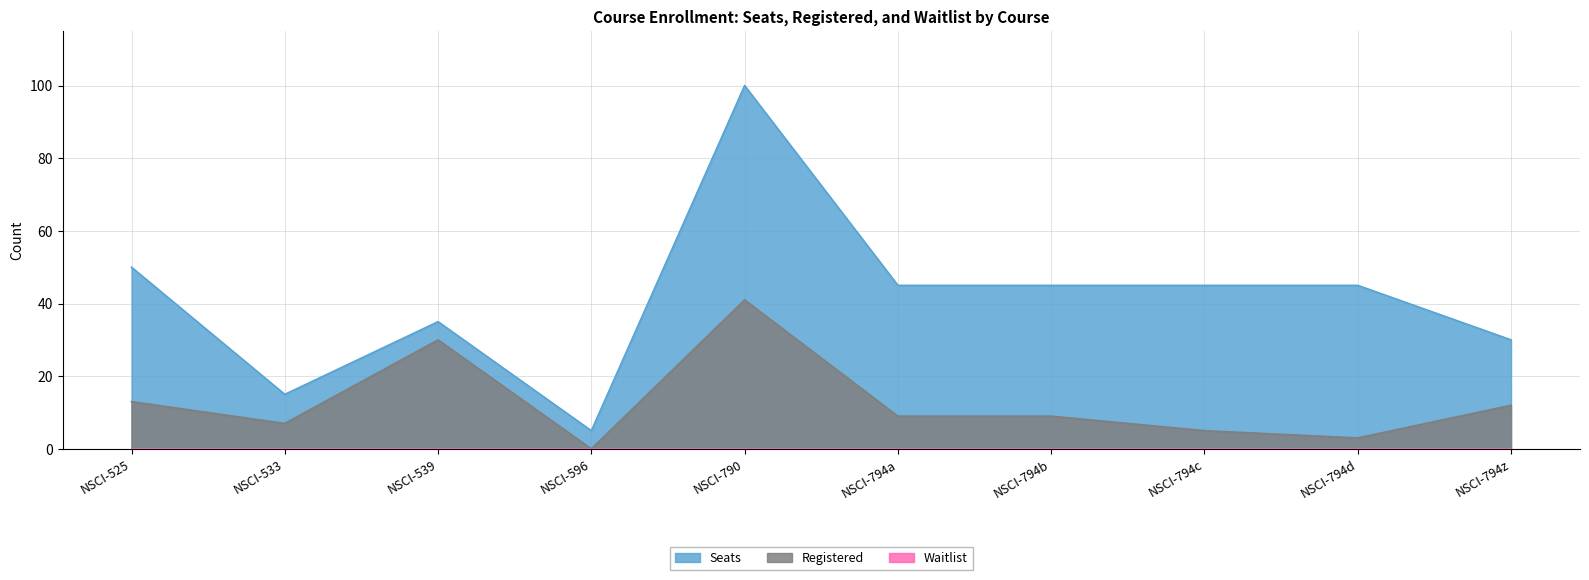

What is the difference between the Registered values at NSCI-794d and NSCI-533?

4